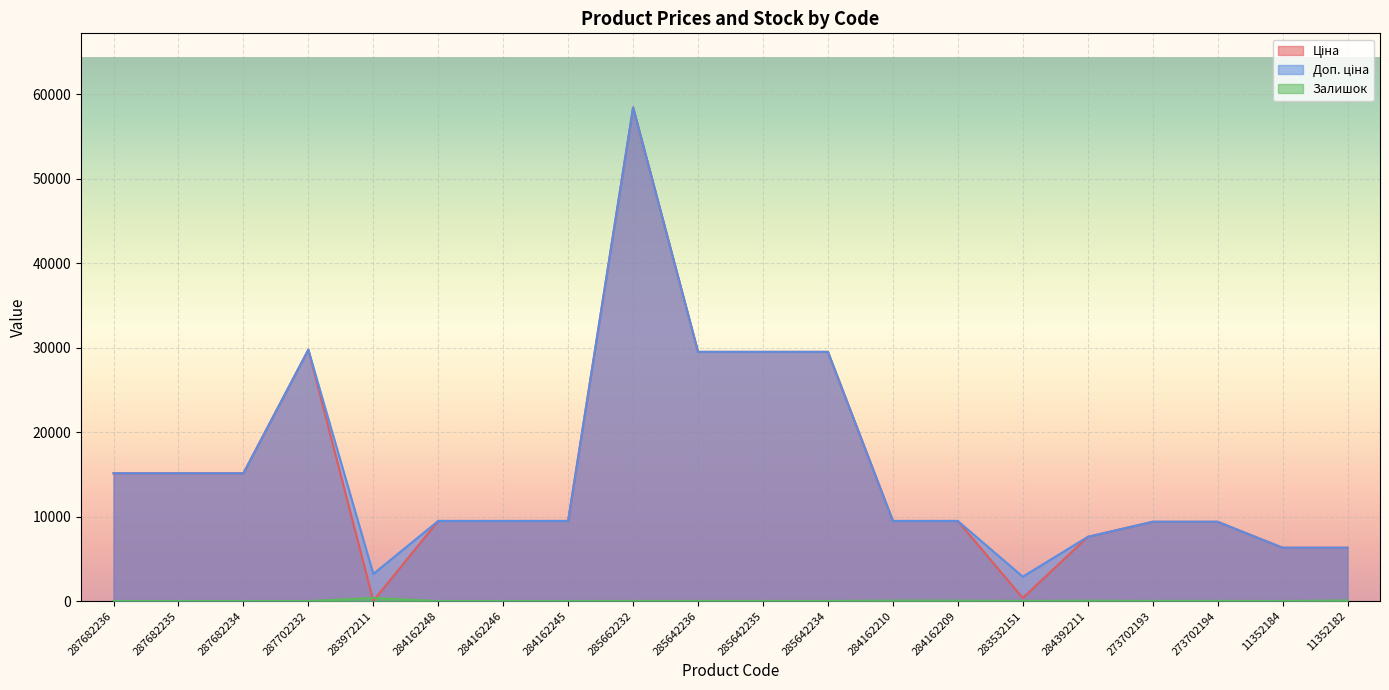

What are all the series names shown in the legend?

Ціна, Доп. ціна, Залишок